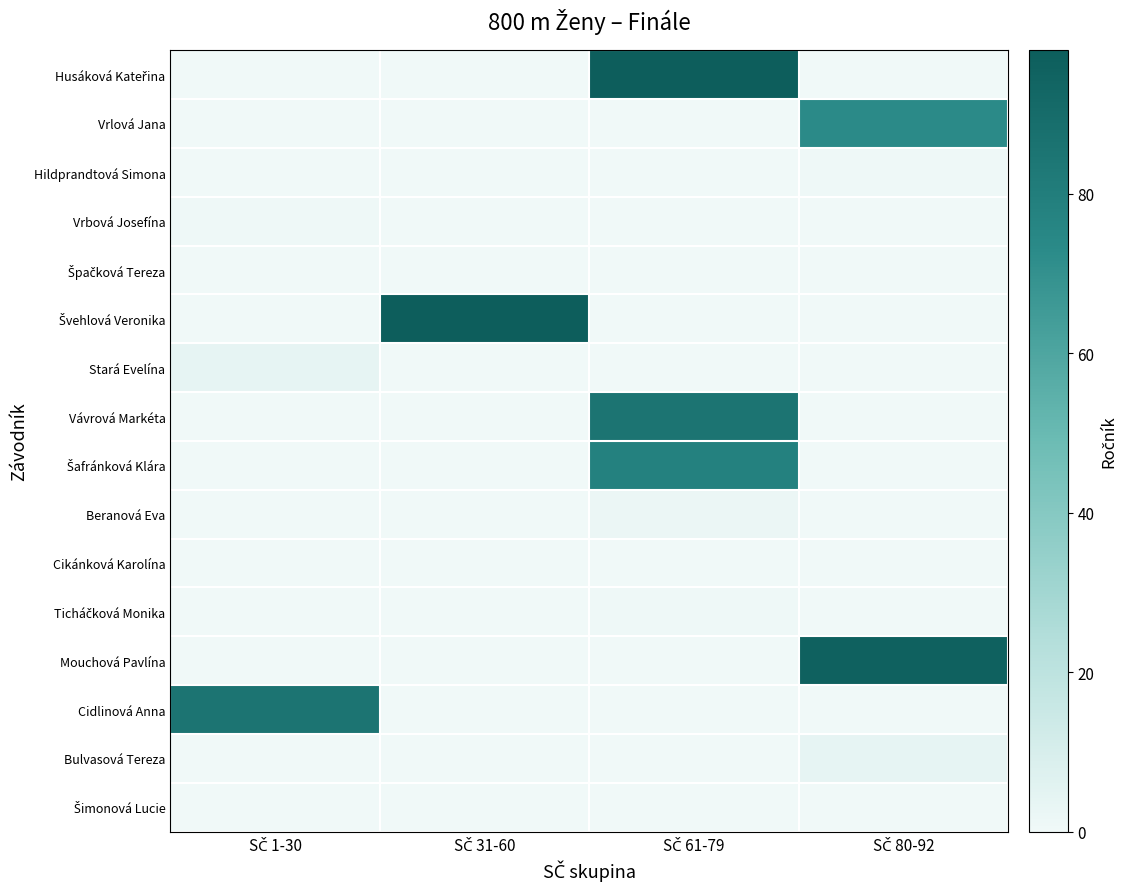

Rank the series at SČ 31-60 from lowest to highest value.

Husáková Kateřina, Vrlová Jana, Hildprandtová Simona, Vrbová Josefína, Špačková Tereza, Stará Evelína, Vávrová Markéta, Šafránková Klára, Beranová Eva, Cikánková Karolína, Ticháčková Monika, Mouchová Pavlína, Cidlinová Anna, Bulvasová Tereza, Šimonová Lucie, Švehlová Veronika